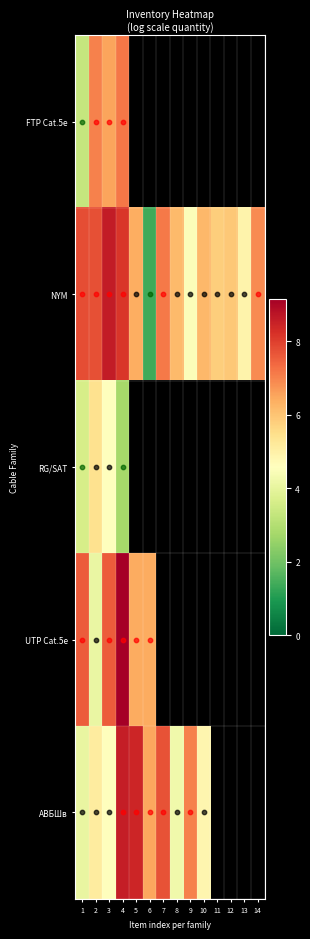

What is the minimum value for FTP Cat.5e?

3.3